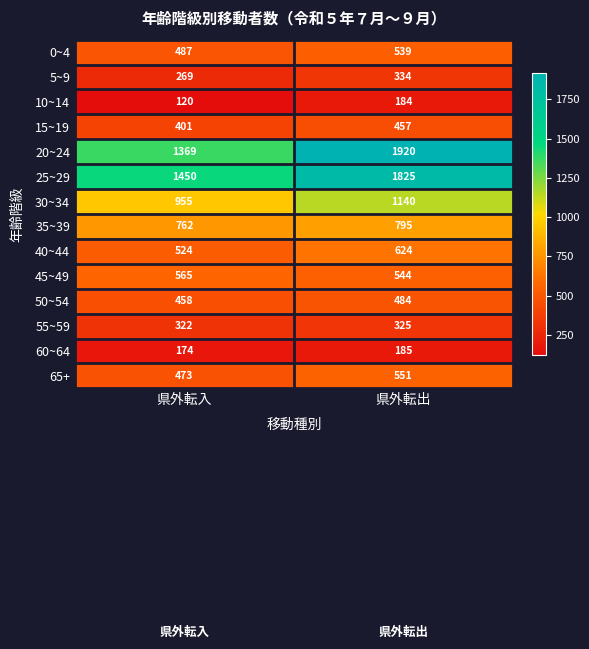

What is the sum of all 20~24 values?

3289